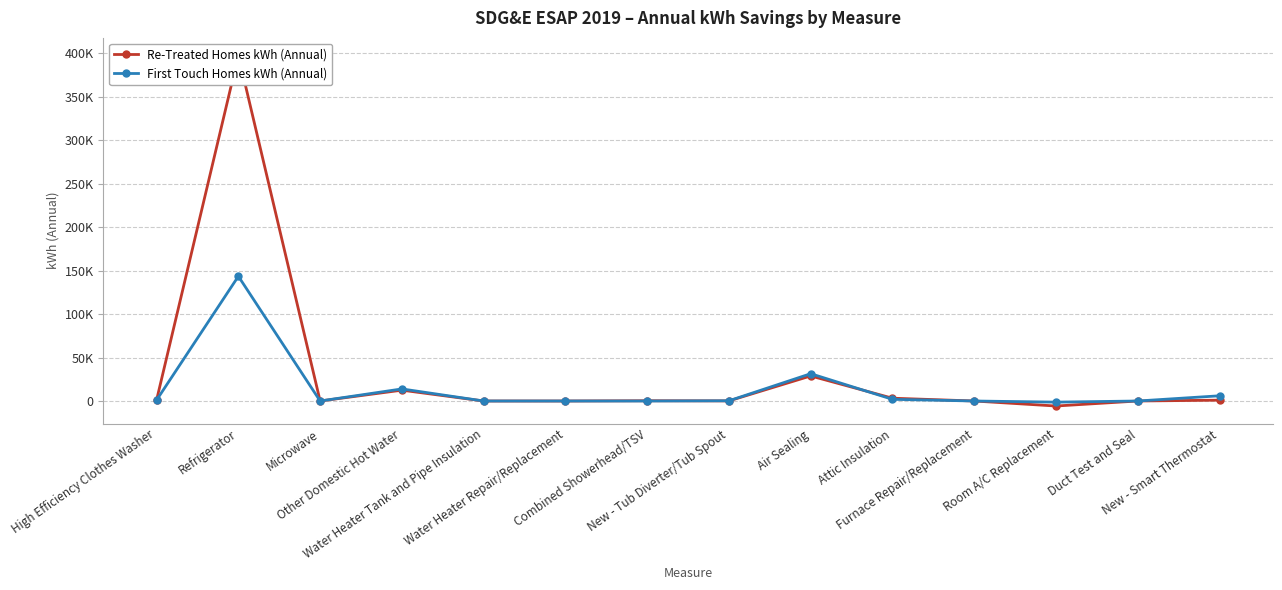

What are all the series names shown in the legend?

Re-Treated Homes kWh (Annual), First Touch Homes kWh (Annual)